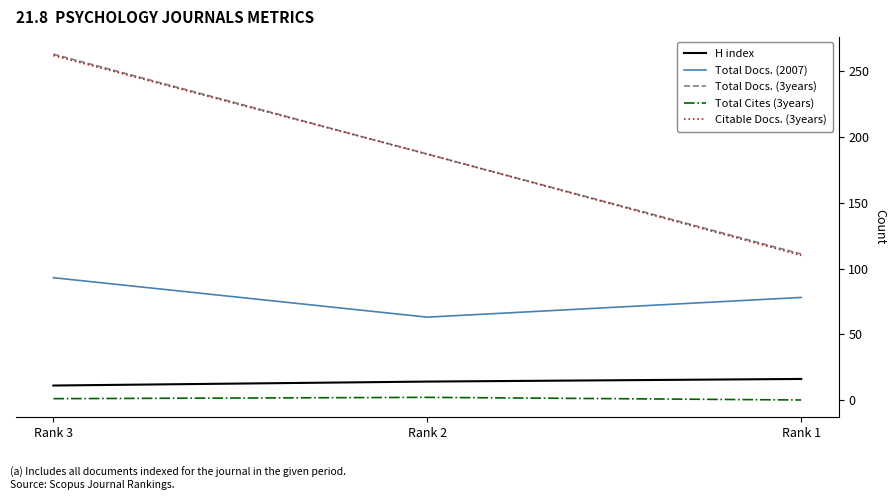

What is the difference between the H index values at Rank 2 and Rank 3?

3